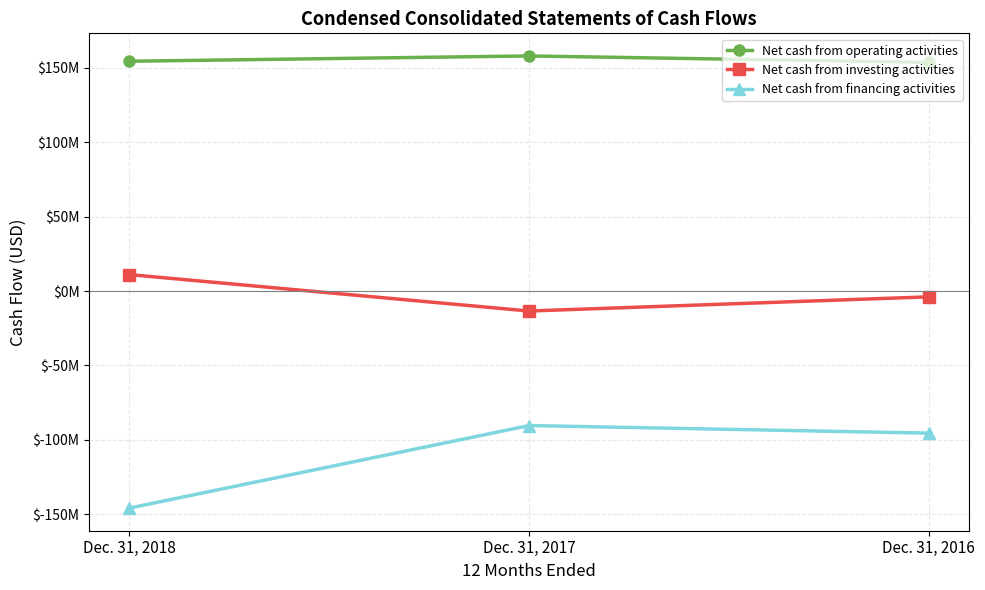

Is it true that Net cash from investing activities equals -3884000 at Dec. 31, 2016?

True